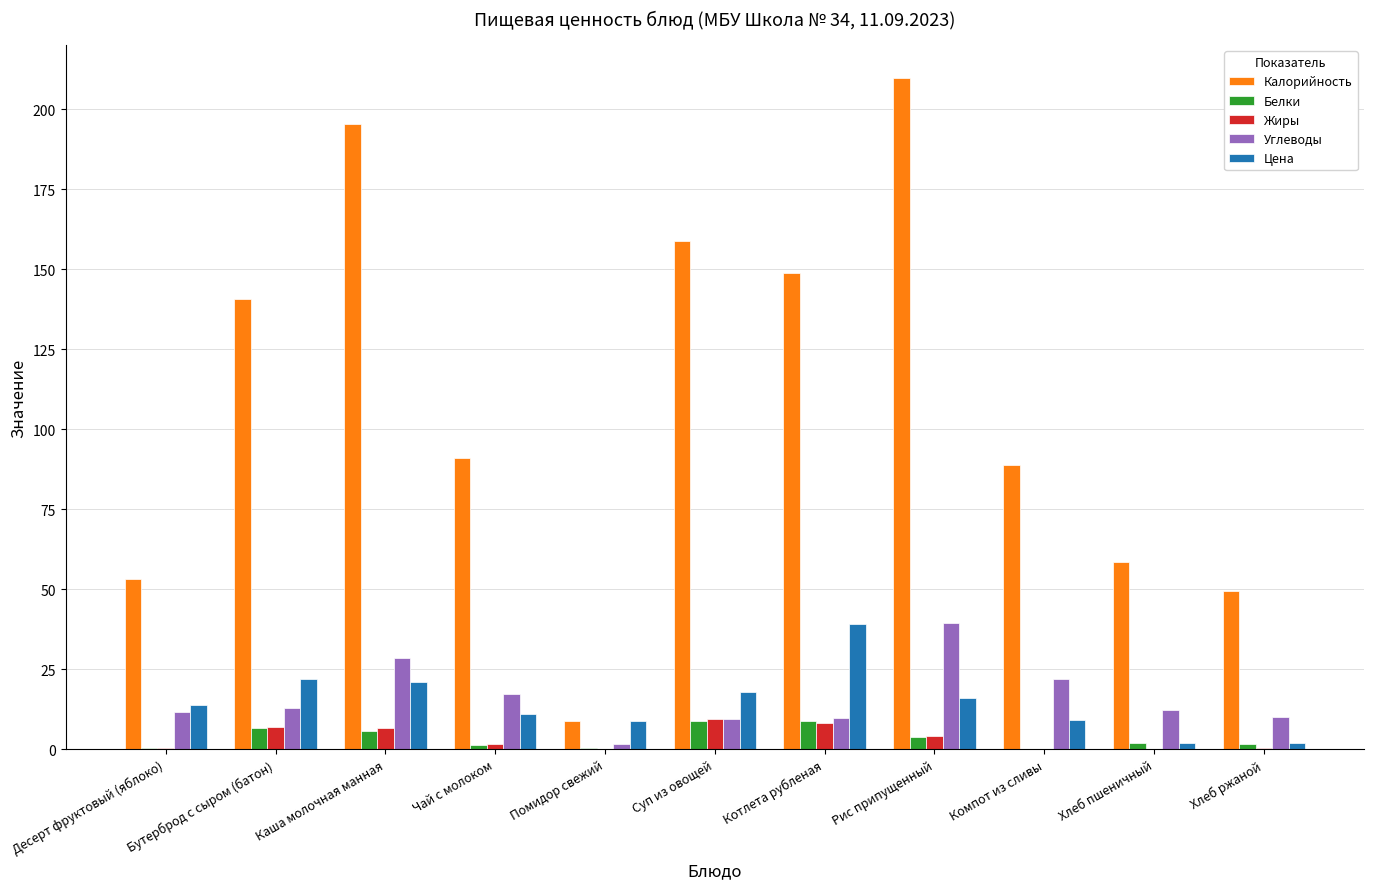

Count the number of categories in the chart.

11